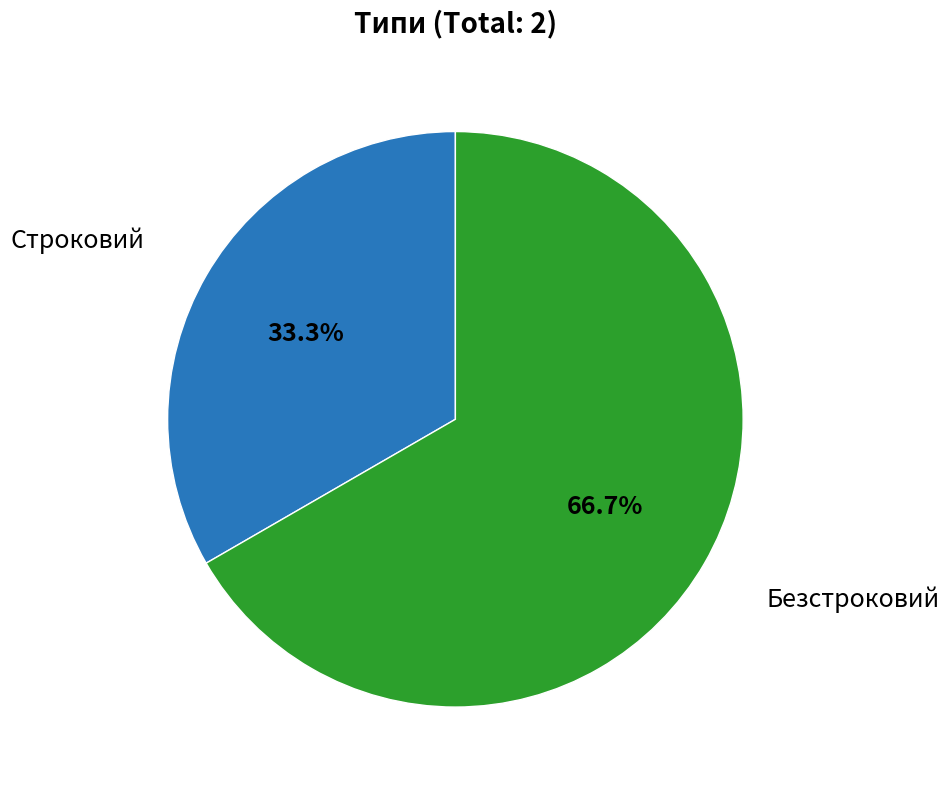

Count the number of slices in the pie.

2